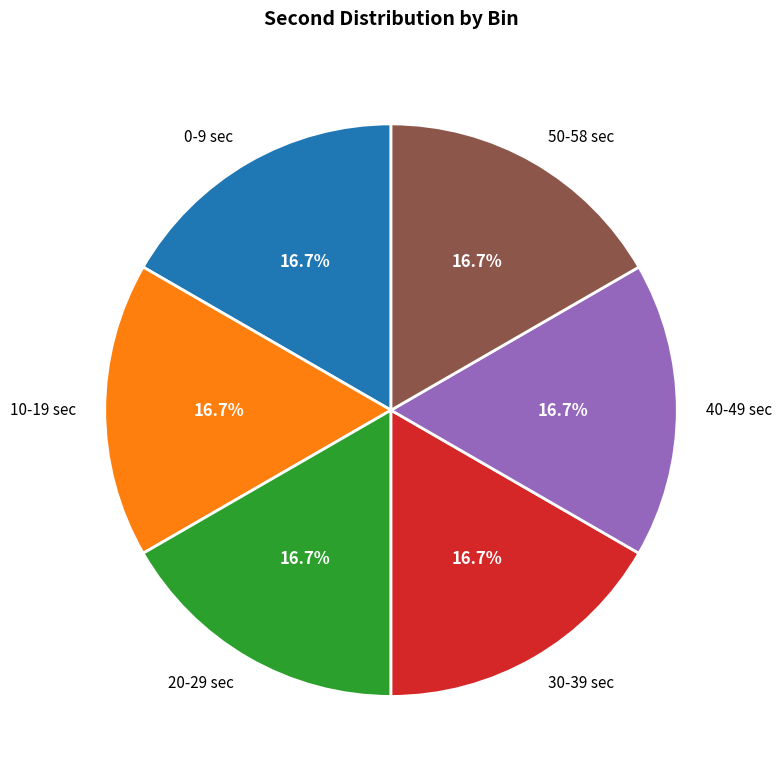

Approximately how many times larger is the value at 20-29 sec compared to 30-39 sec?

1.0